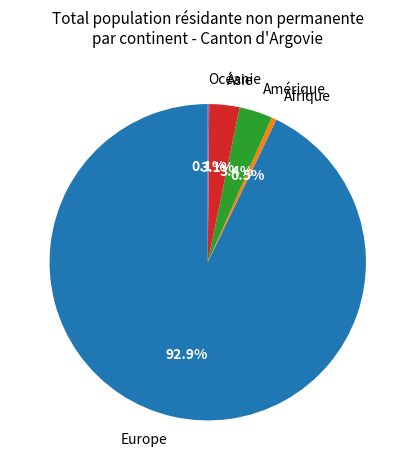

Approximately how many times larger is the value at Amérique compared to Afrique?

6.6